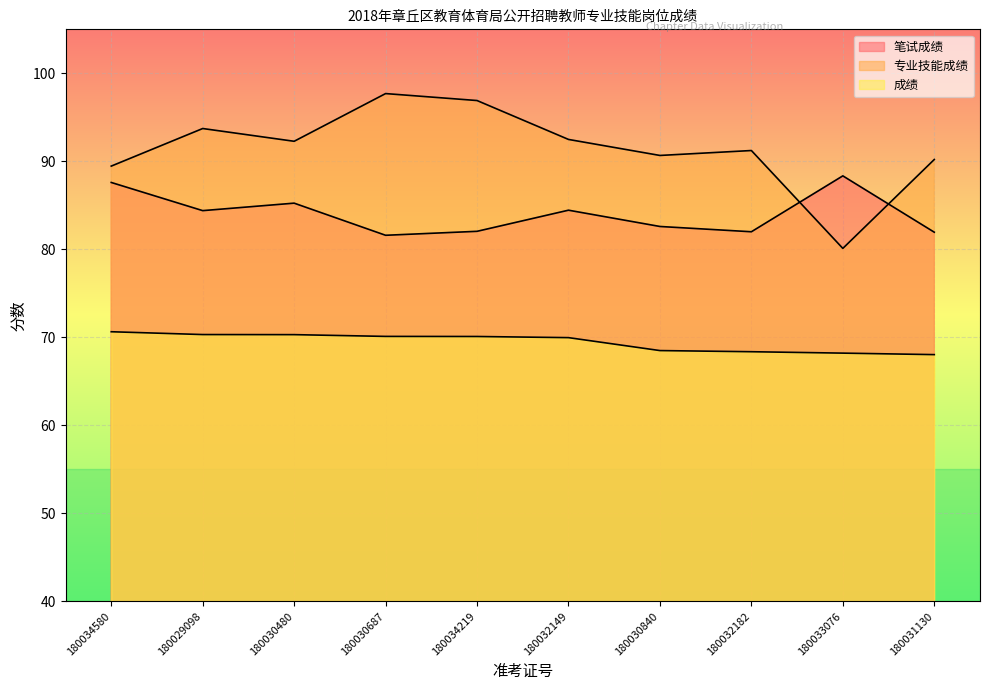

What is the difference between the maximum and second lowest values in the 笔试成绩 series?

6.4